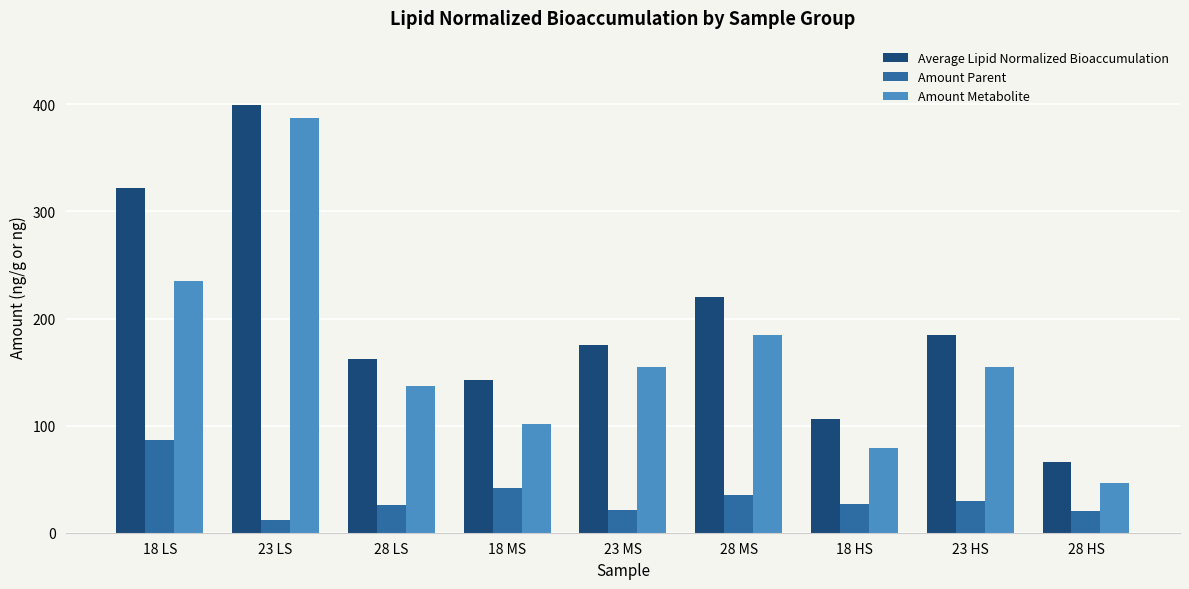

At which label does Amount Parent reach its peak?

18 LS